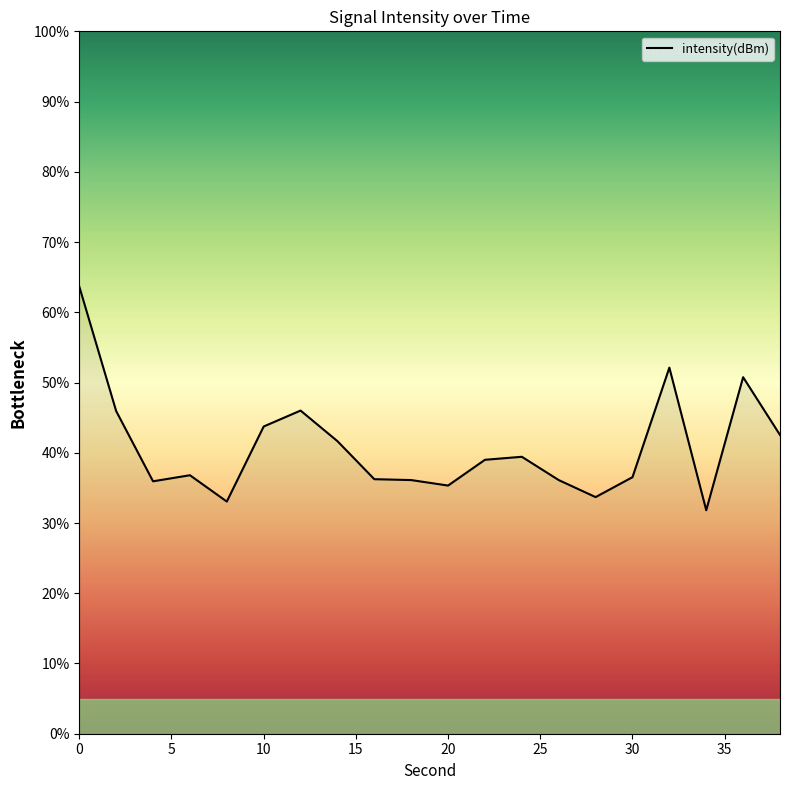

What is the sum of all values?

816.5